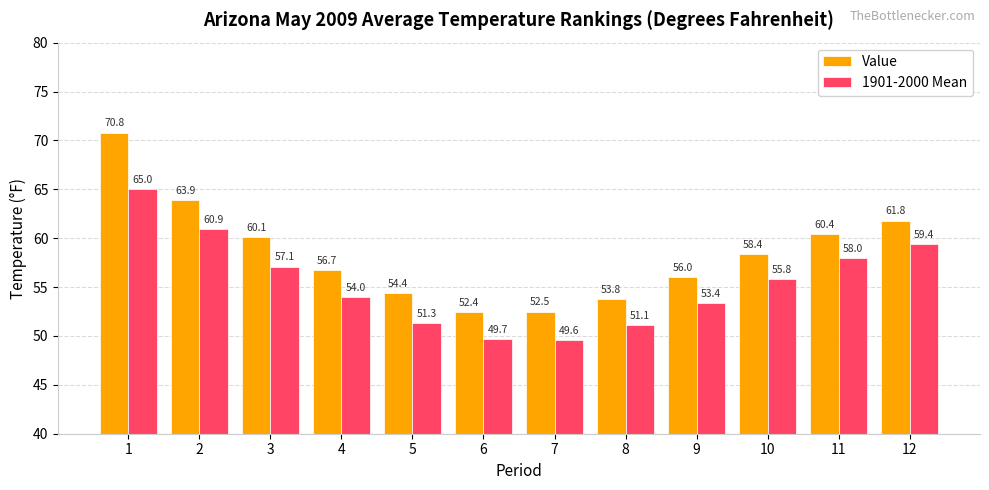

What is the sum of all 1901-2000 Mean values?

665.3